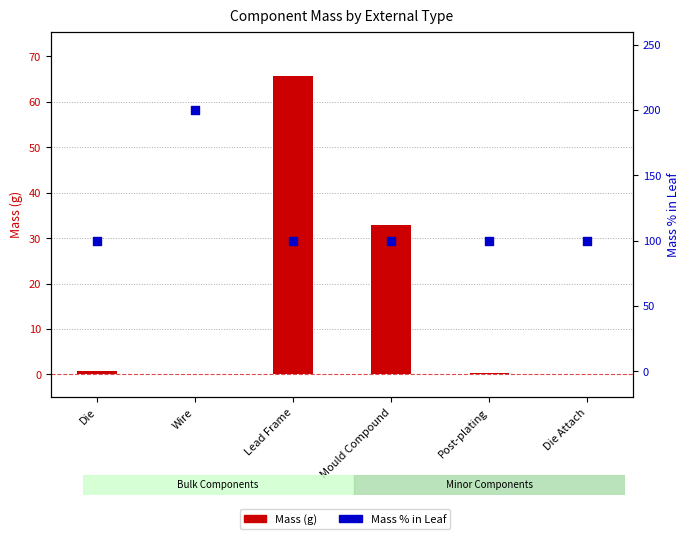

What are all the series names shown in the legend?

Mass (g), Mass % in Leaf